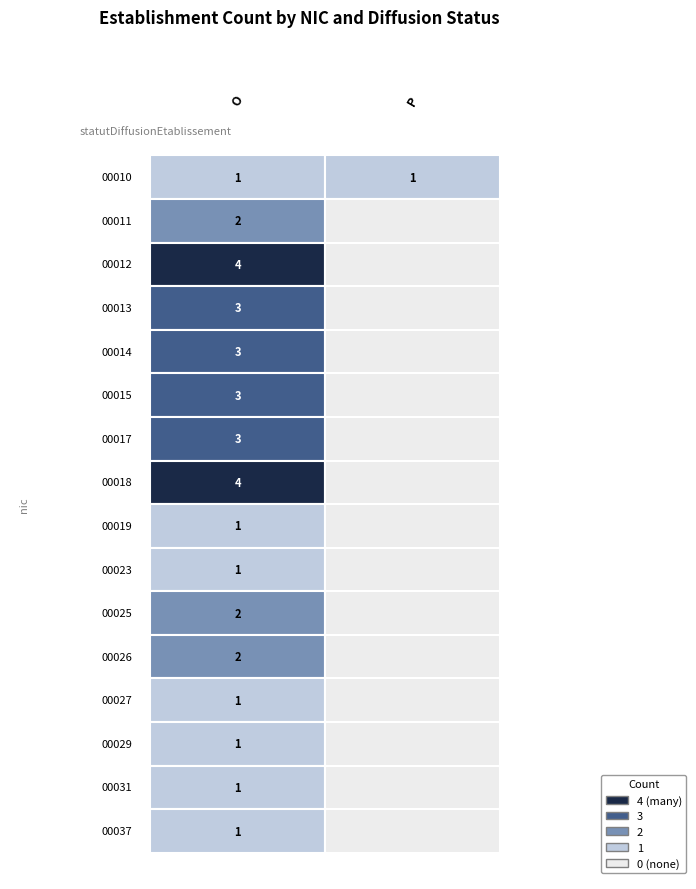

Count the 00031 values in the range 0 to 1.

2